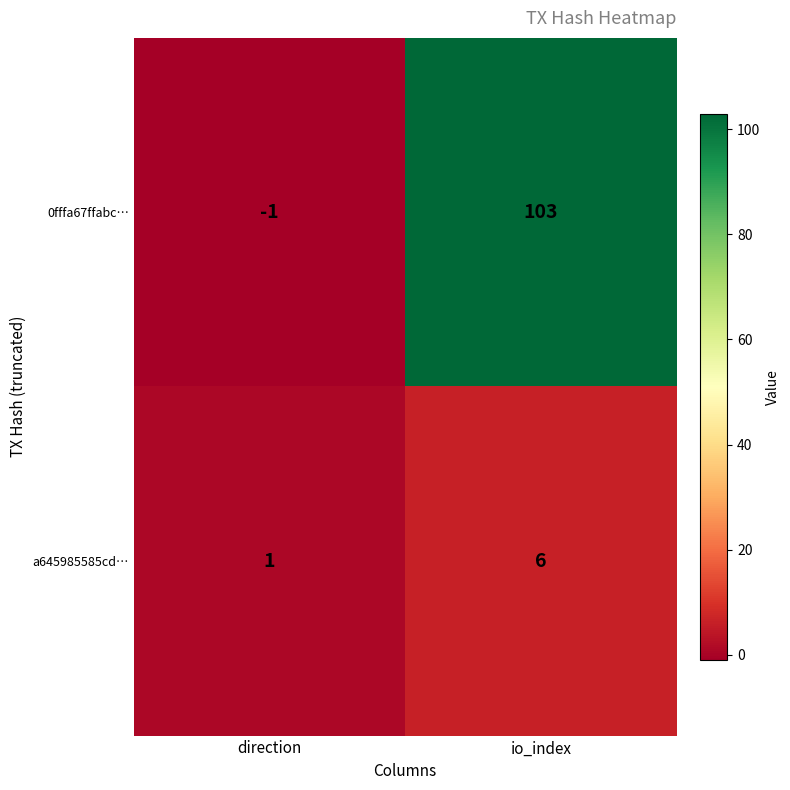

Reading right to left, extract all data points from this chart.

0fffa67ffabc…: io_index=103	direction=-1
a645985585cd…: io_index=6	direction=1